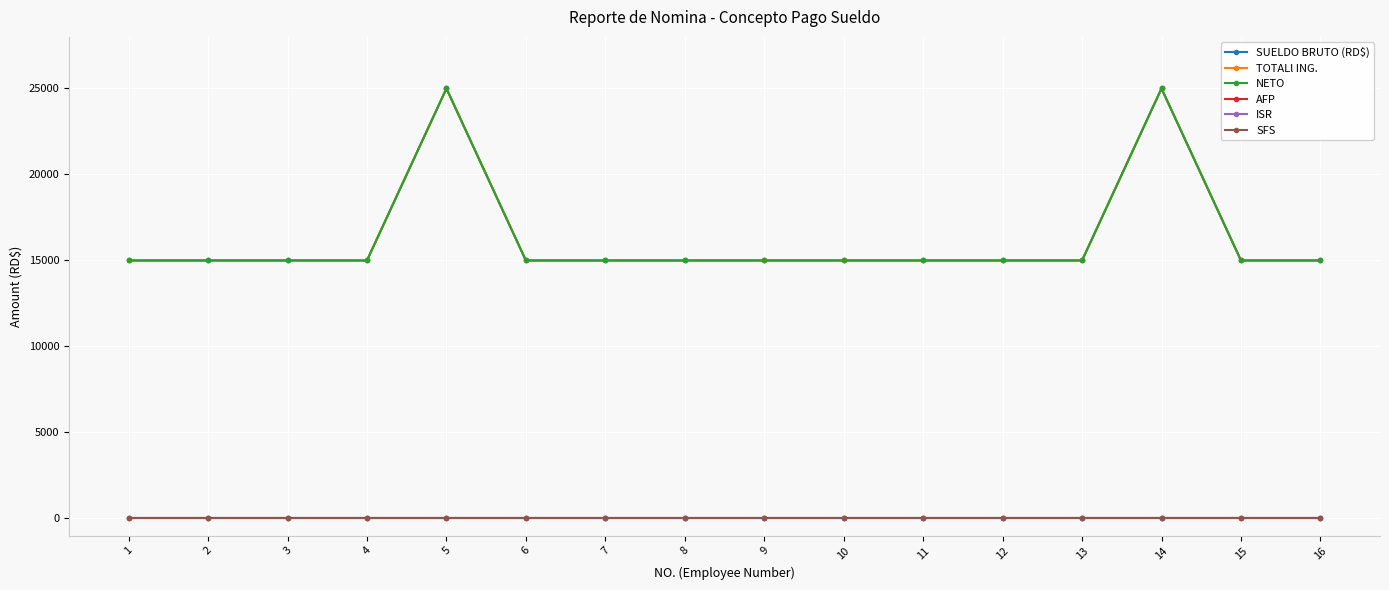

At which category is the sum across all series the highest?

5